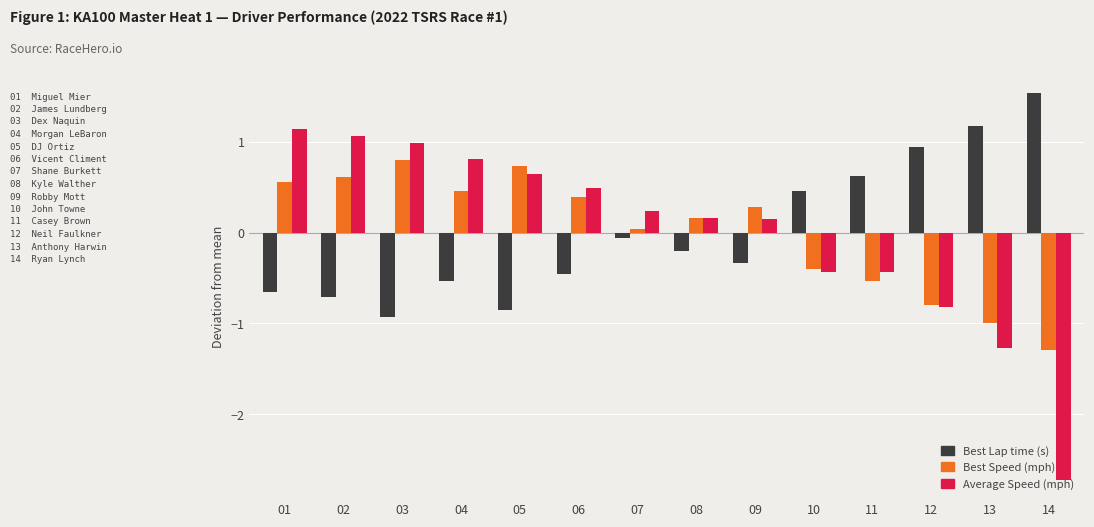

What value does the Average Speed (mph) series have at 04?

0.8